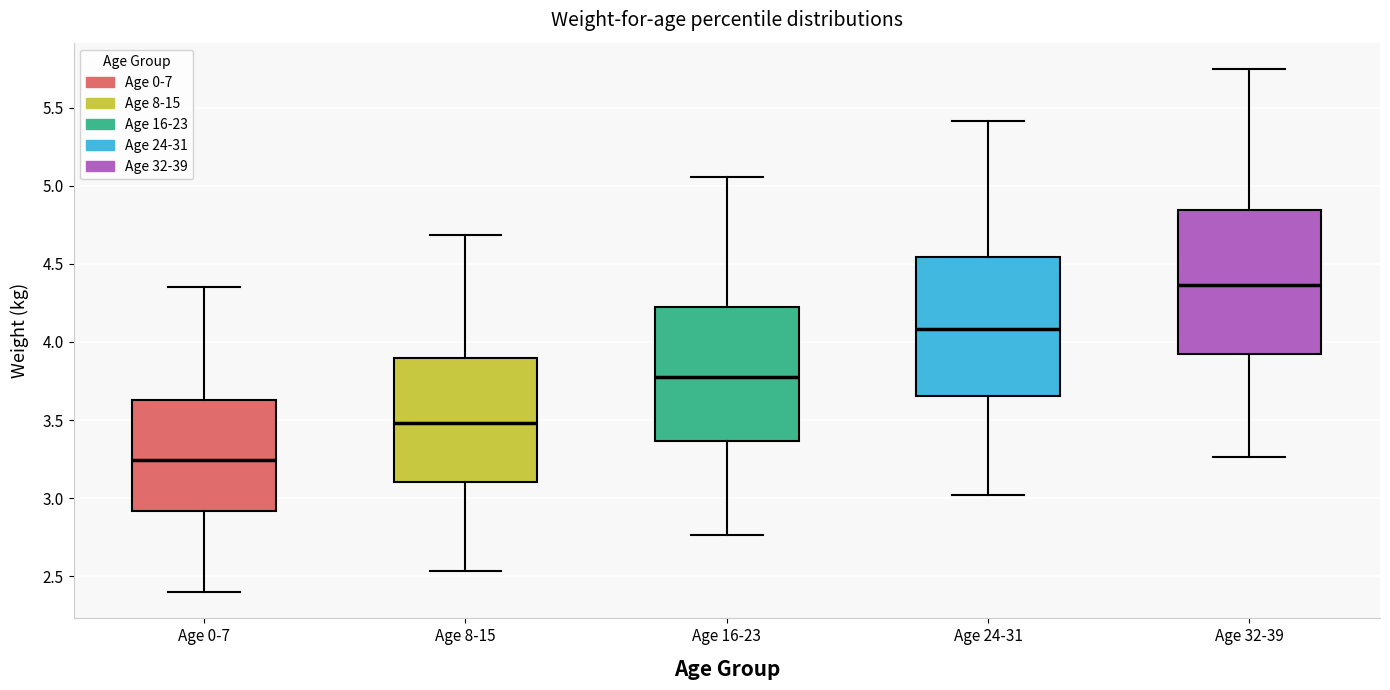

Reading left to right, transcribe this box plot: for each box, give where its median line is, the range the box spans, and where its two whiskers end, as read against the y-axis. The values are not printed on the chart, so give them approximately, as read against the axis.

Age 0-7: median 3.25, box 2.90 to 3.65, whiskers 2.40 to 4.35
Age 8-15: median 3.50, box 3.10 to 3.90, whiskers 2.55 to 4.70
Age 16-23: median 3.80, box 3.35 to 4.20, whiskers 2.75 to 5.05
Age 24-31: median 4.10, box 3.65 to 4.55, whiskers 3.00 to 5.40
Age 32-39: median 4.35, box 3.90 to 4.85, whiskers 3.25 to 5.75